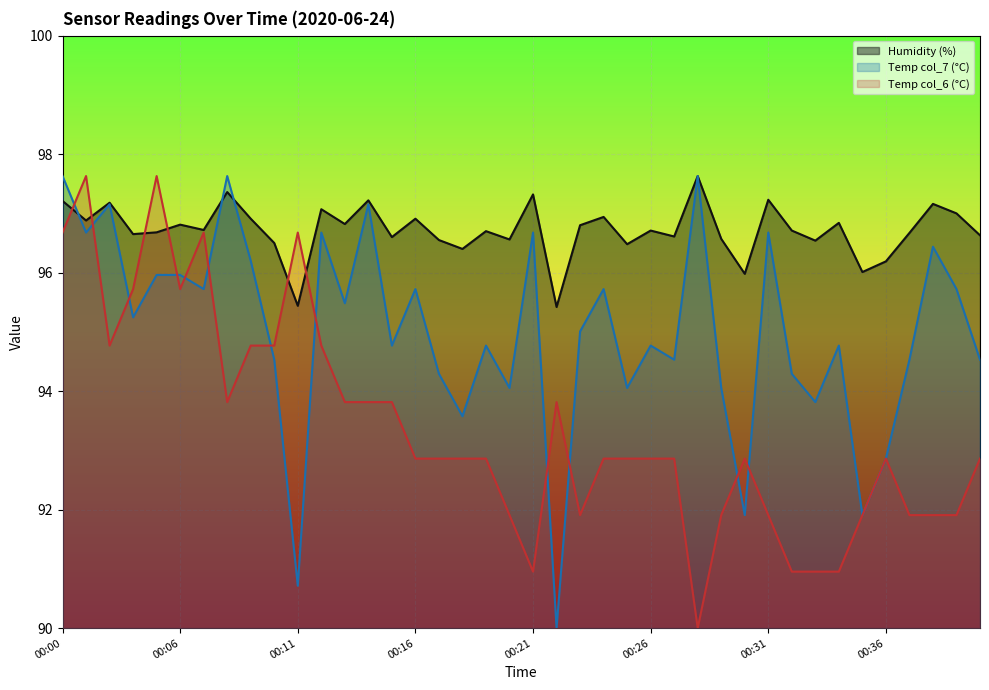

What are all the series names shown in the legend?

Humidity (%), Temp col_7 (°C), Temp col_6 (°C)